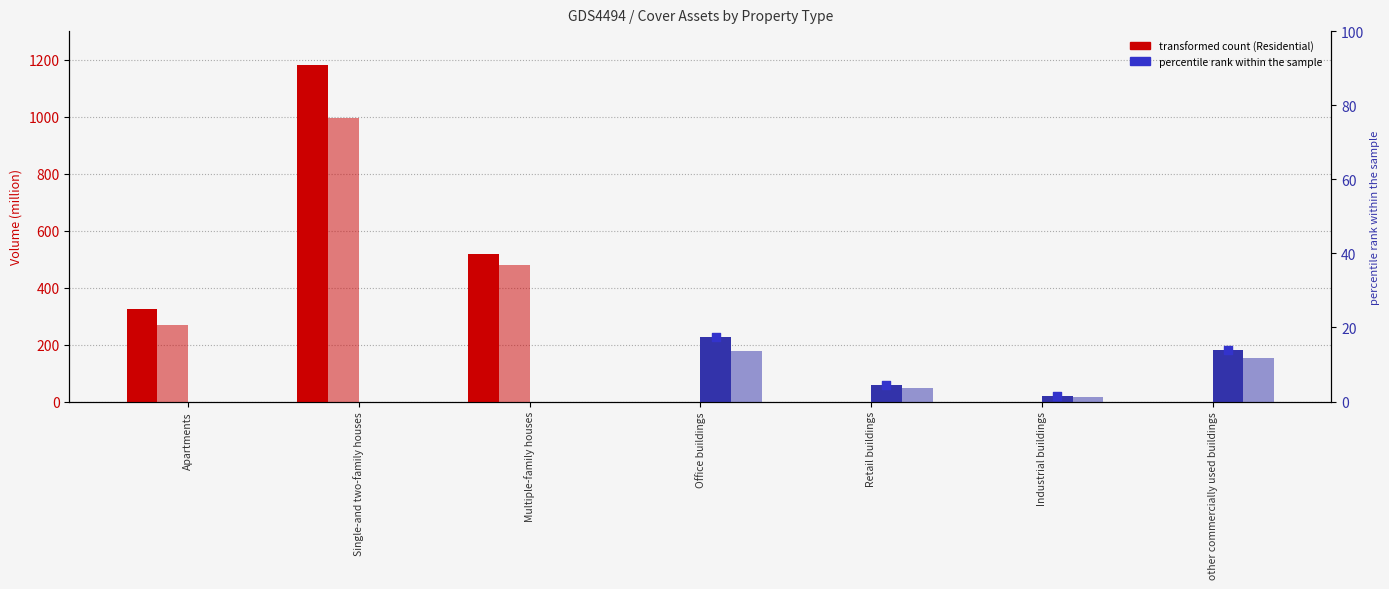

At how many categories does at least one series exceed 767?

1